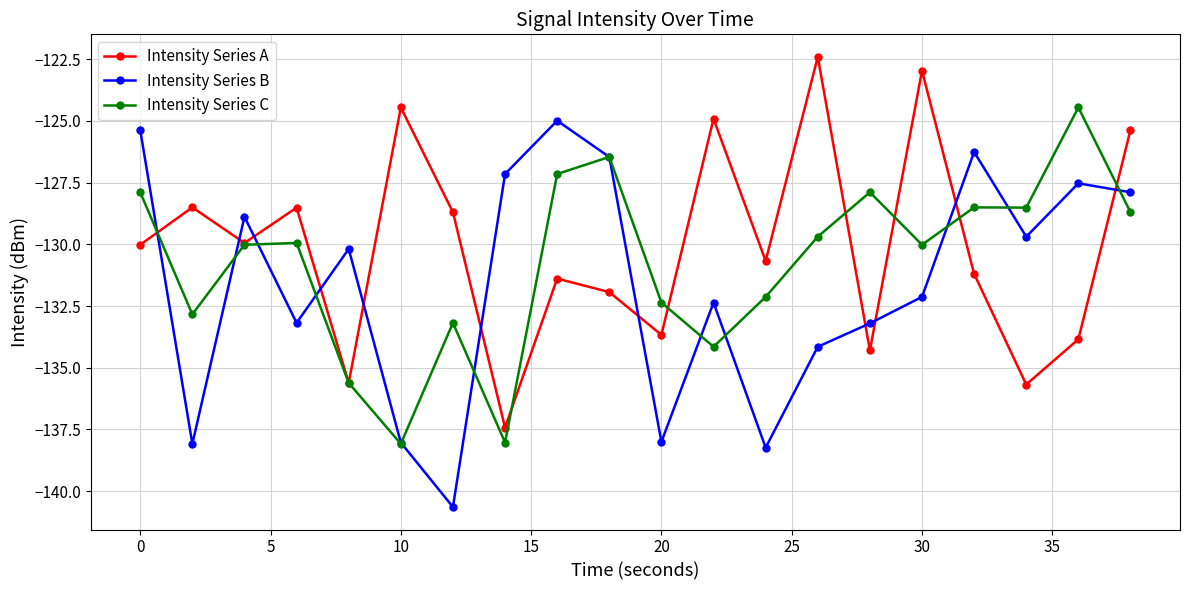

List the series in order of their overall mean, highest first.

Intensity Series A, Intensity Series C, Intensity Series B